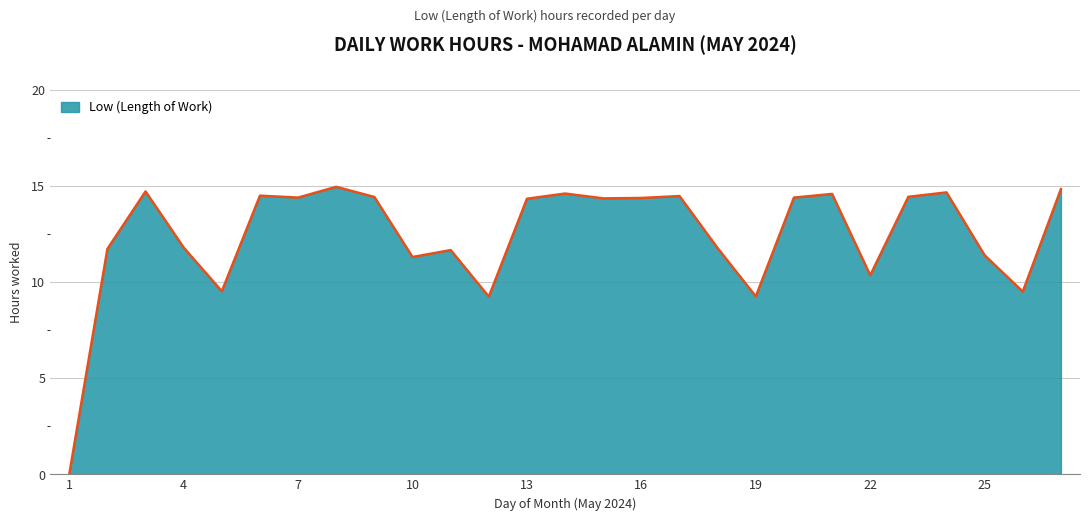

How many distinct data groups are displayed?

1